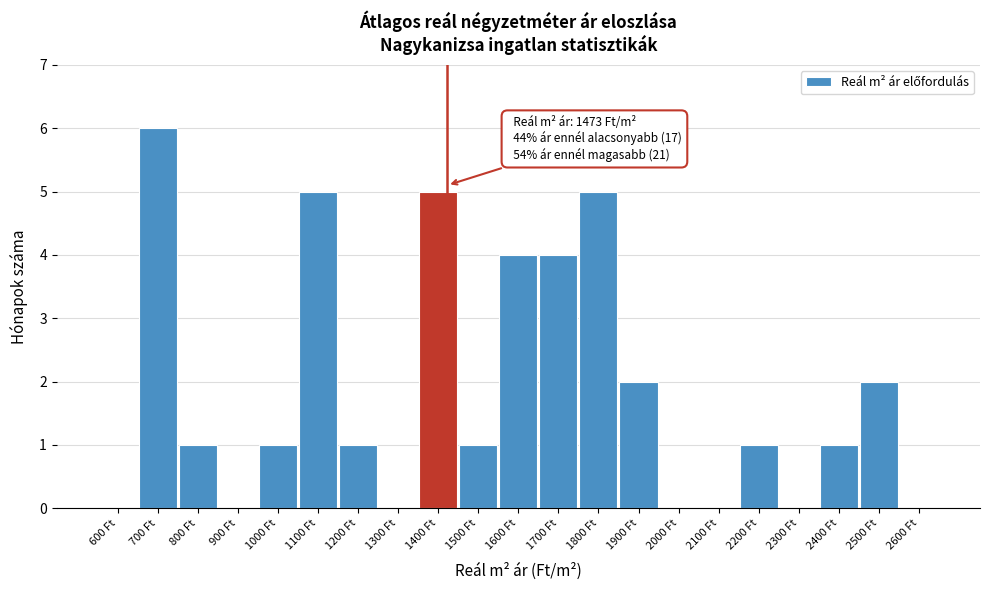

Reading right to left, transcribe all the data shown in this chart.

2600 Ft=0	2500 Ft=2	2400 Ft=1	2300 Ft=0	2200 Ft=1	2100 Ft=0	2000 Ft=0	1900 Ft=2	1800 Ft=5	1700 Ft=4	1600 Ft=4	1500 Ft=1	1400 Ft=5	1300 Ft=0	1200 Ft=1	1100 Ft=5	1000 Ft=1	900 Ft=0	800 Ft=1	700 Ft=6	600 Ft=0